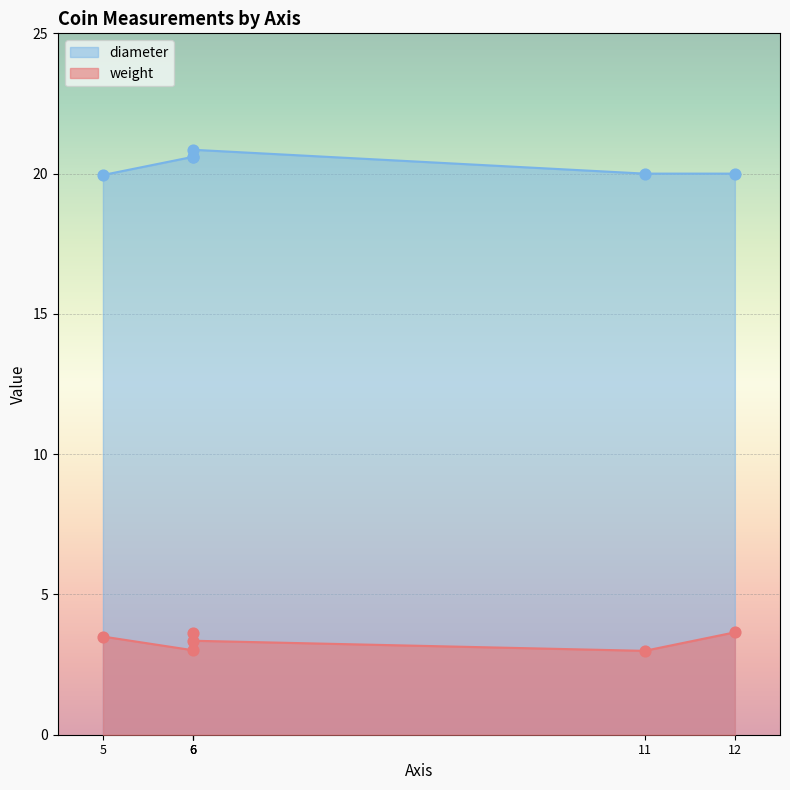

What is the change in value from 6 to 6?

+0.2